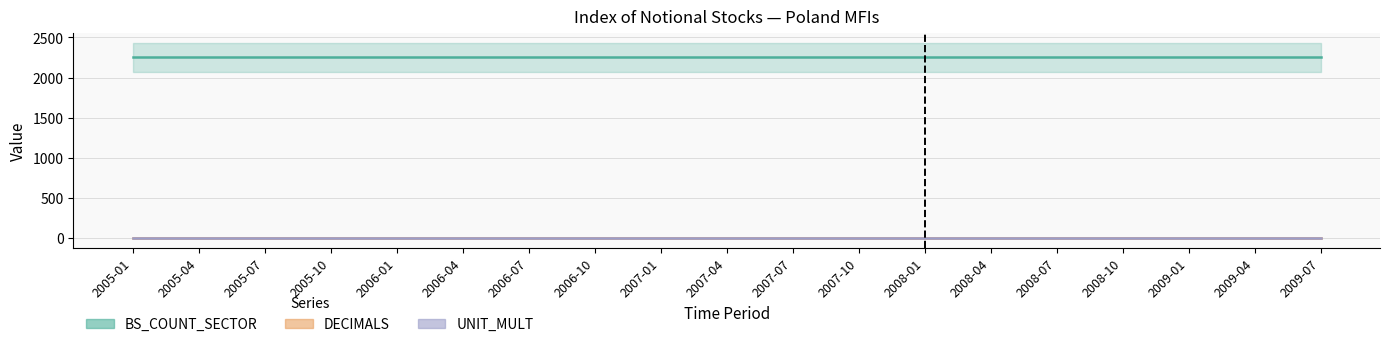

How many distinct data groups are displayed?

3